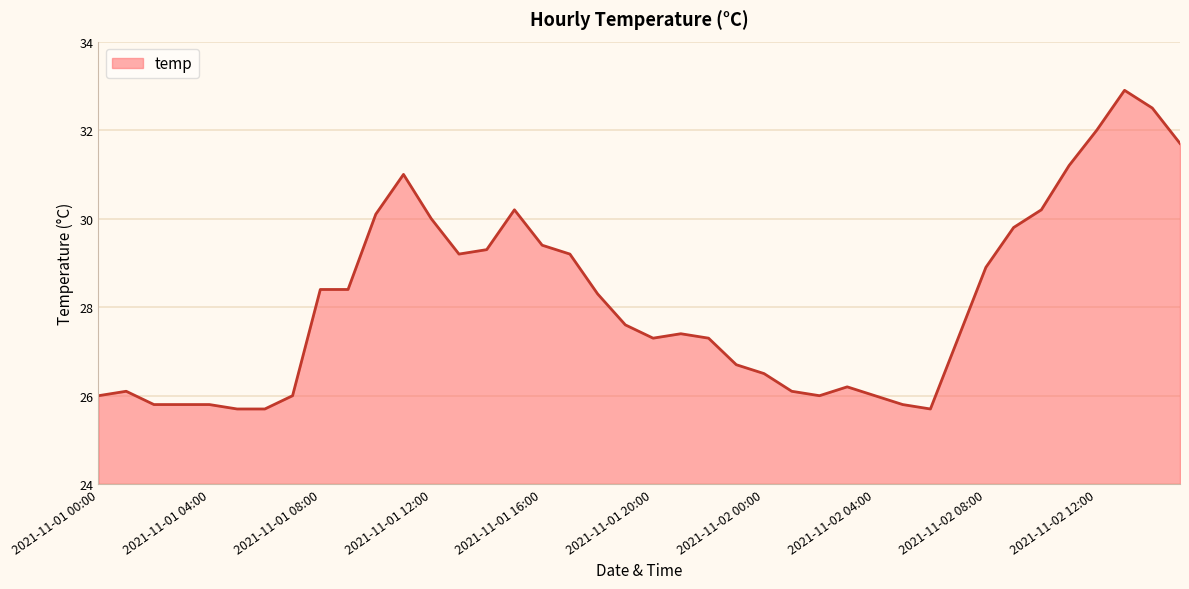

The value at 2021-11-01 09:00 is 51.0. True or false?

False